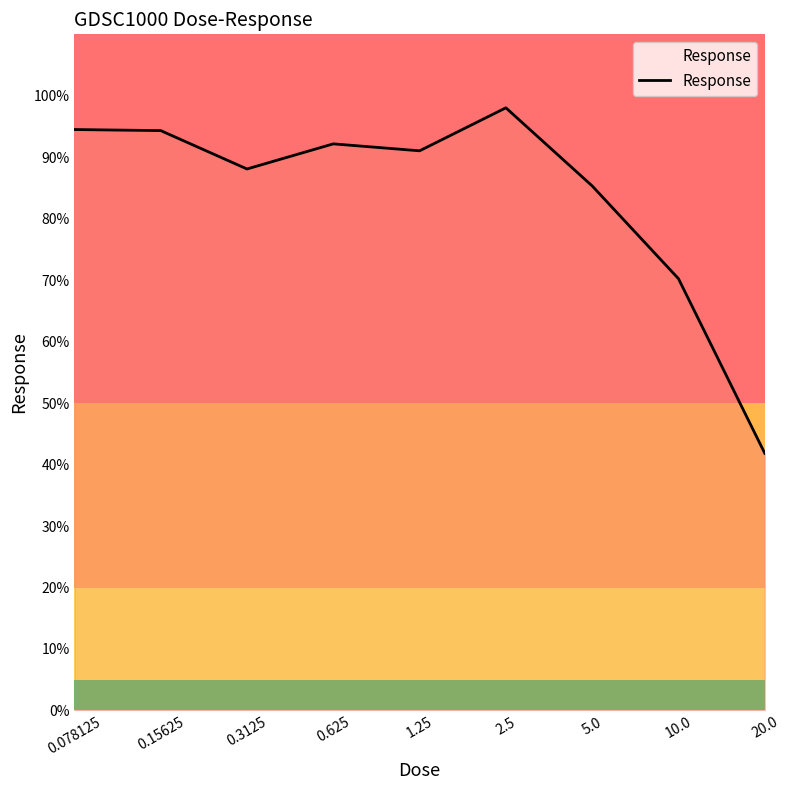

What is the smallest value displayed?

41.8